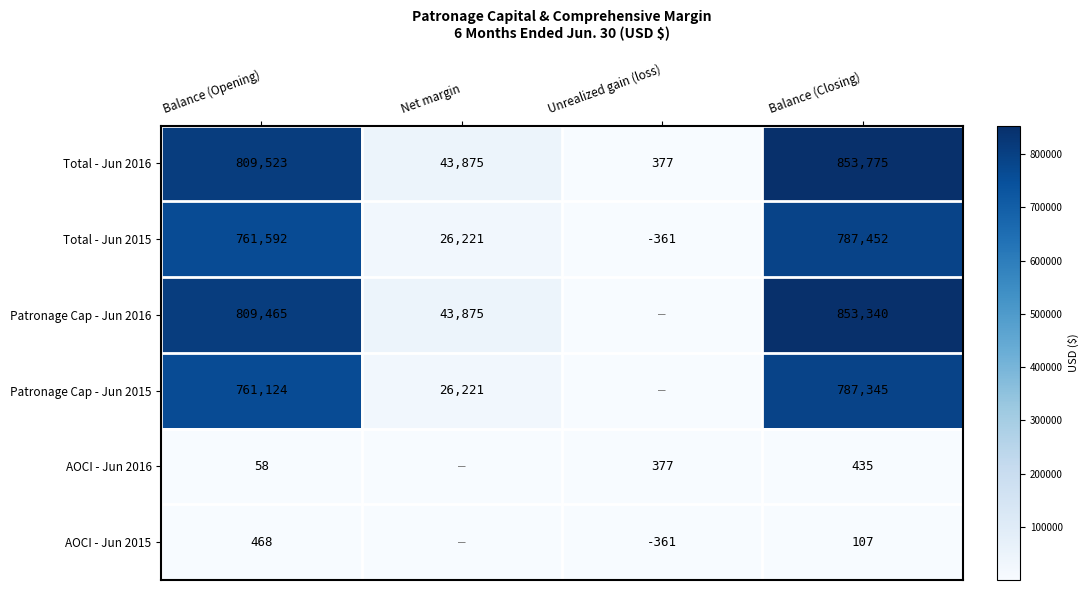

At which label is Total - Jun 2016 closest to 427076?

Balance (Opening)